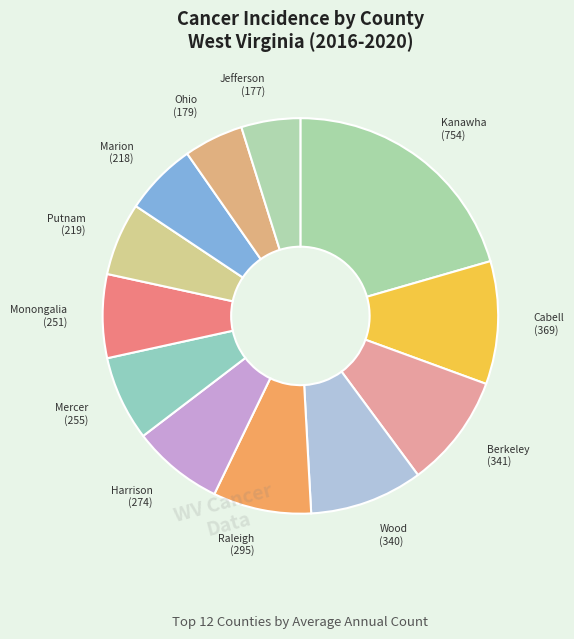

How many slices are in this pie chart?

12